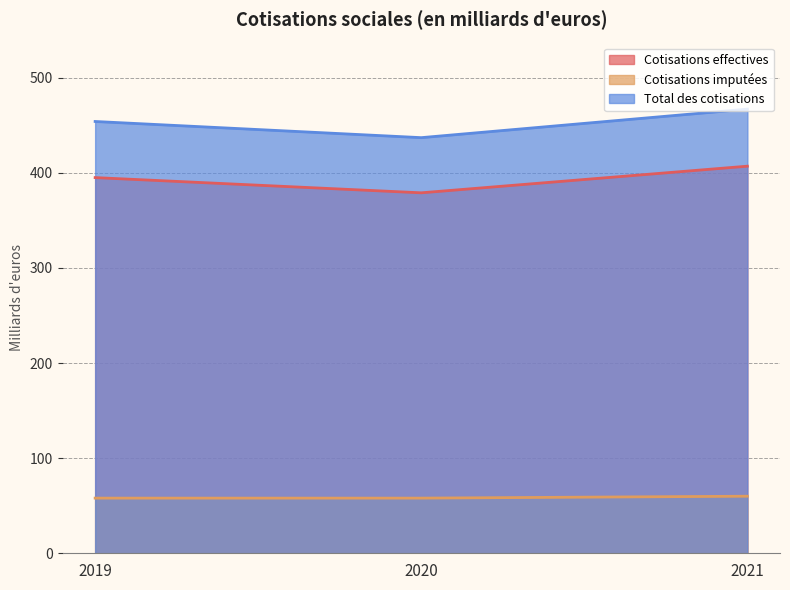

What is the sum of the Cotisations effectives values at 2021 and 2019?

802